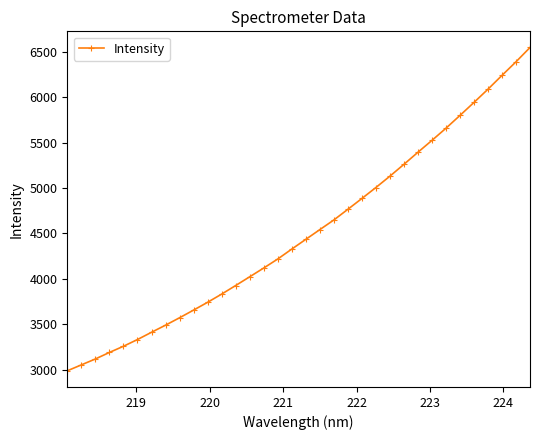

What is the average value?

4514.3